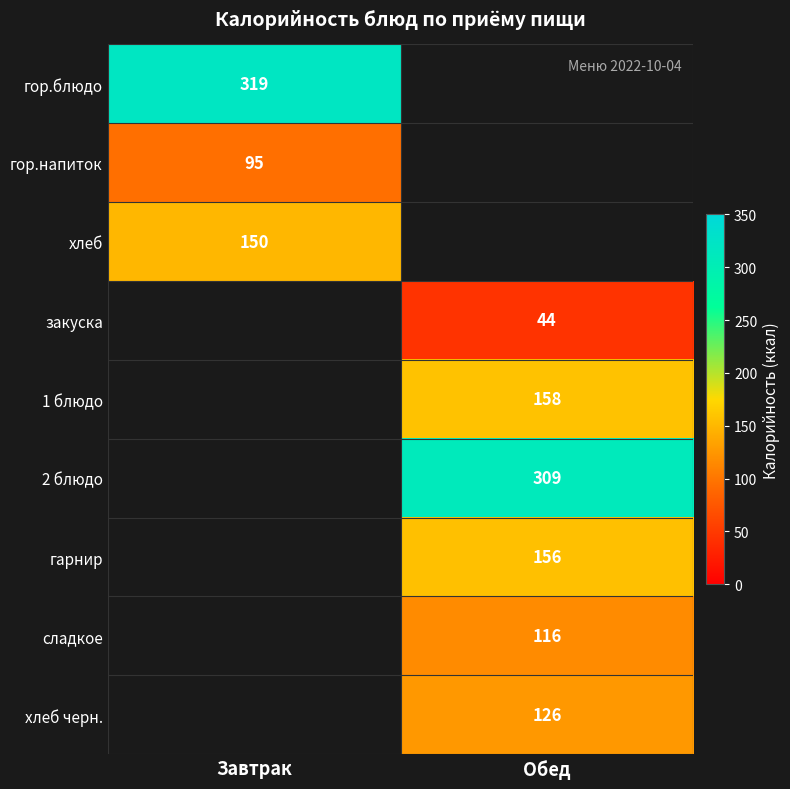

The value of 2 блюдо at Обед is 309. True or false?

True